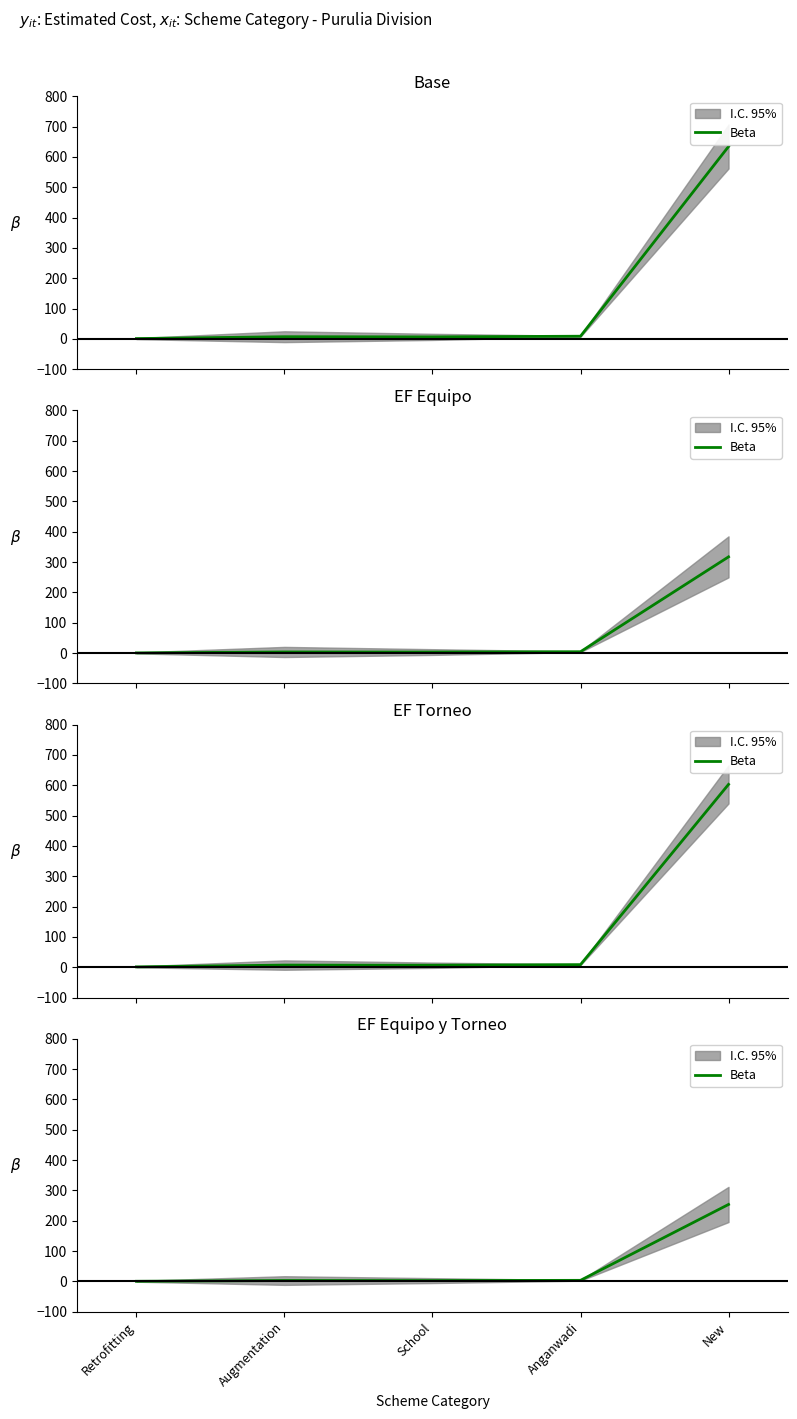

Rank the categories by value from lowest to highest.

Retrofitting, School, Augmentation, Anganwadi, New